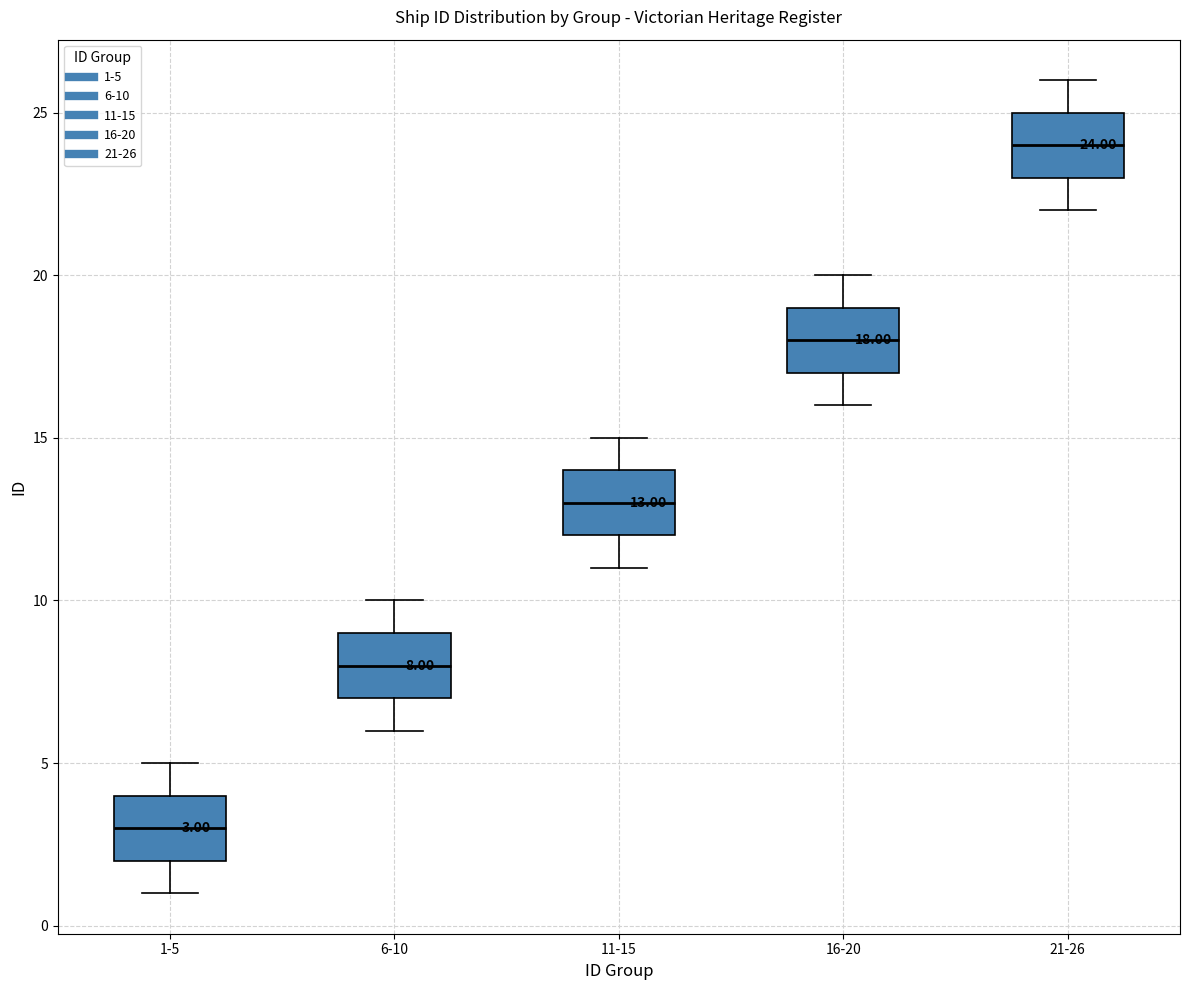

Which box has the lowest median line?

1-5